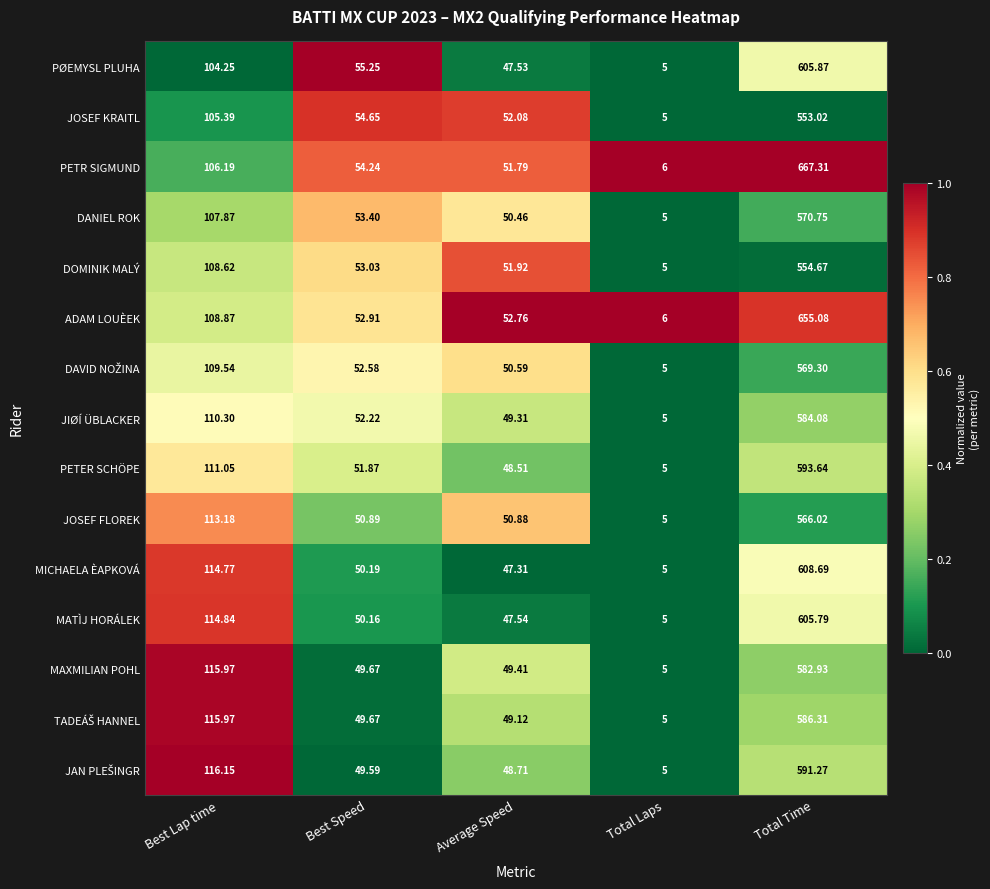

Between Average Speed and Total Laps, which series saw the biggest shift?

JOSEF KRAITL